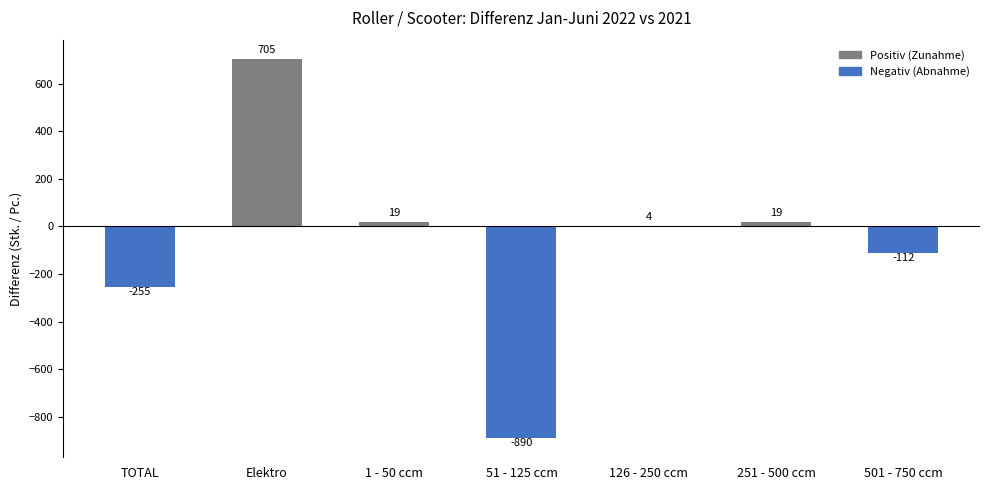

True or false: the data shows -1405 at 51 - 125 ccm.

False